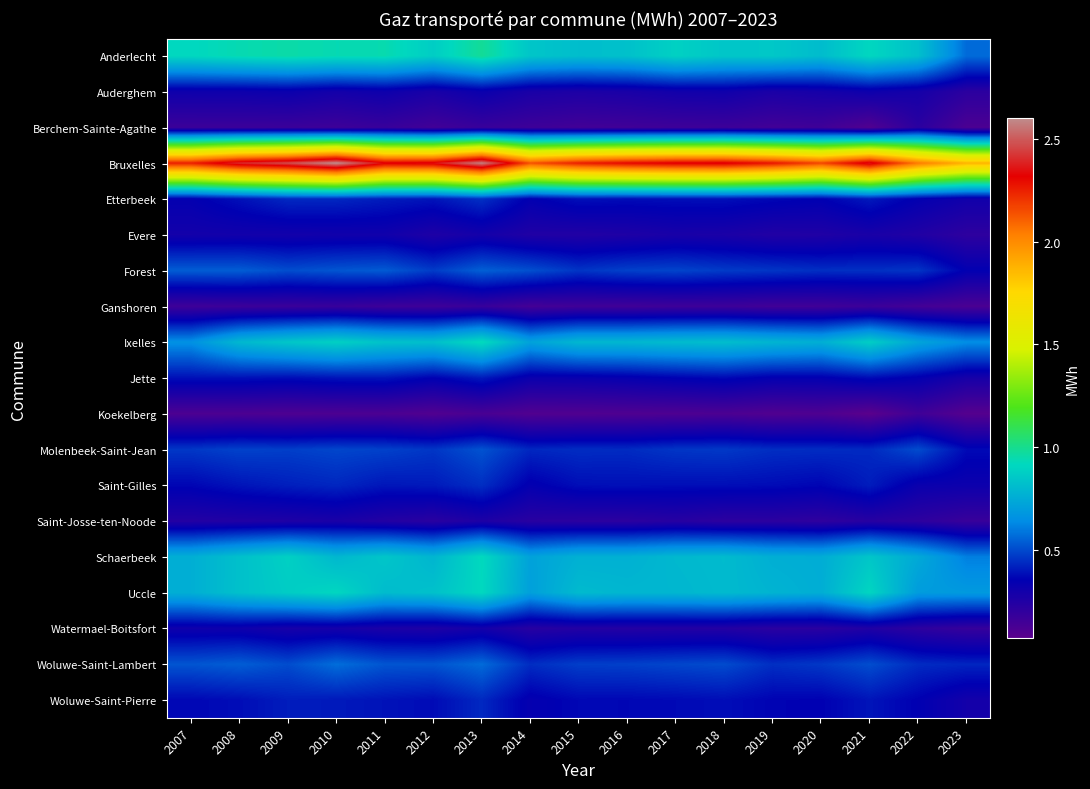

At how many categories does at least one series exceed 1031914?

17